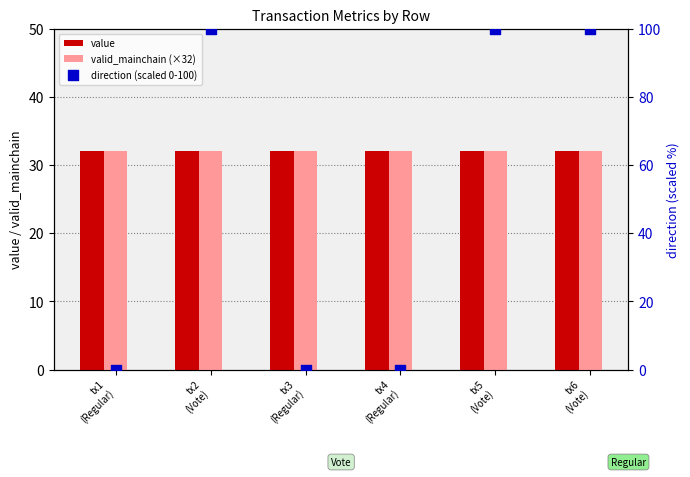

Which series has the widest spread of Y values?

direction (scaled 0-100)